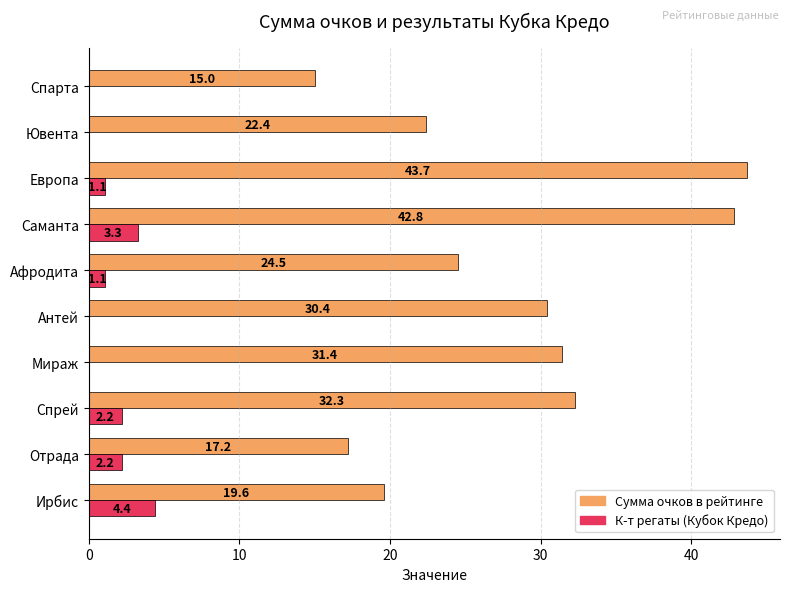

What value does the Сумма очков в рейтинге series have at Спрей?

32.3